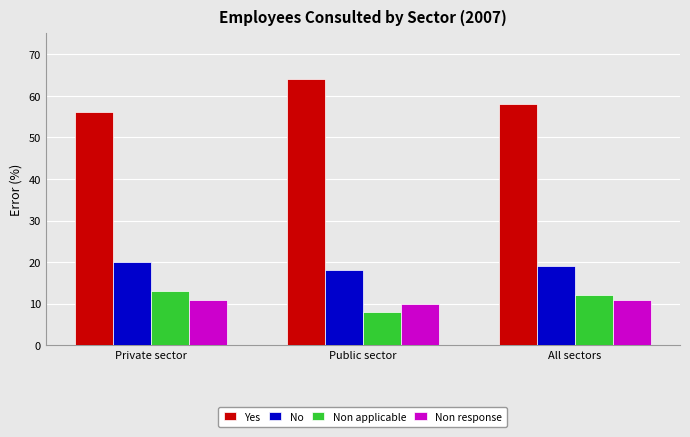

What is the total value across all series at Public sector?

100